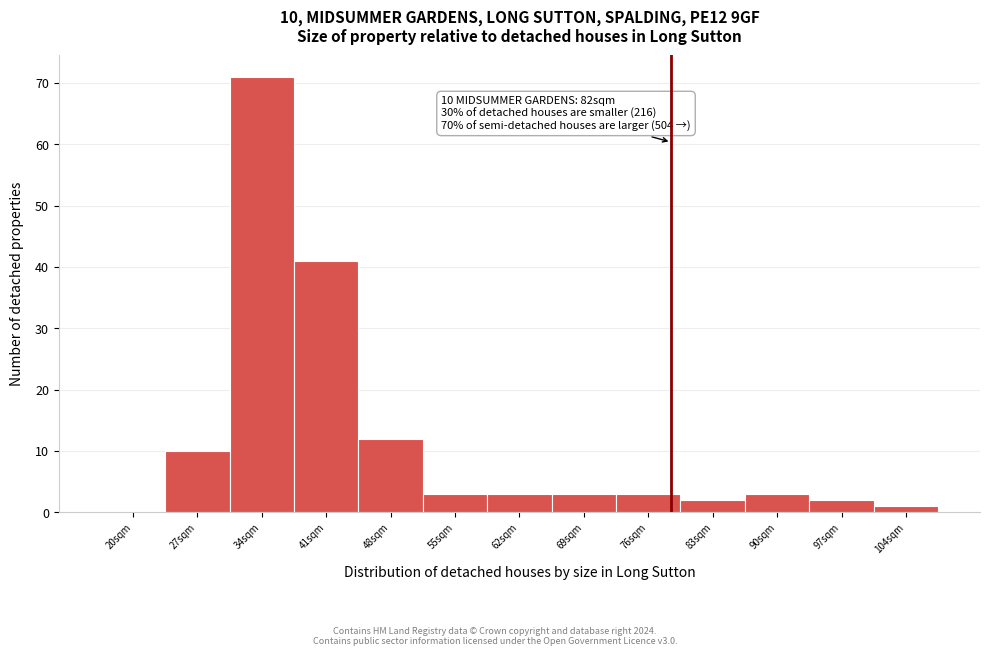

Reading left to right, transcribe all the data shown in this chart.

20sqm=0	27sqm=10	34sqm=71	41sqm=41	48sqm=12	55sqm=3	62sqm=3	69sqm=3	76sqm=3	83sqm=2	90sqm=3	97sqm=2	104sqm=1